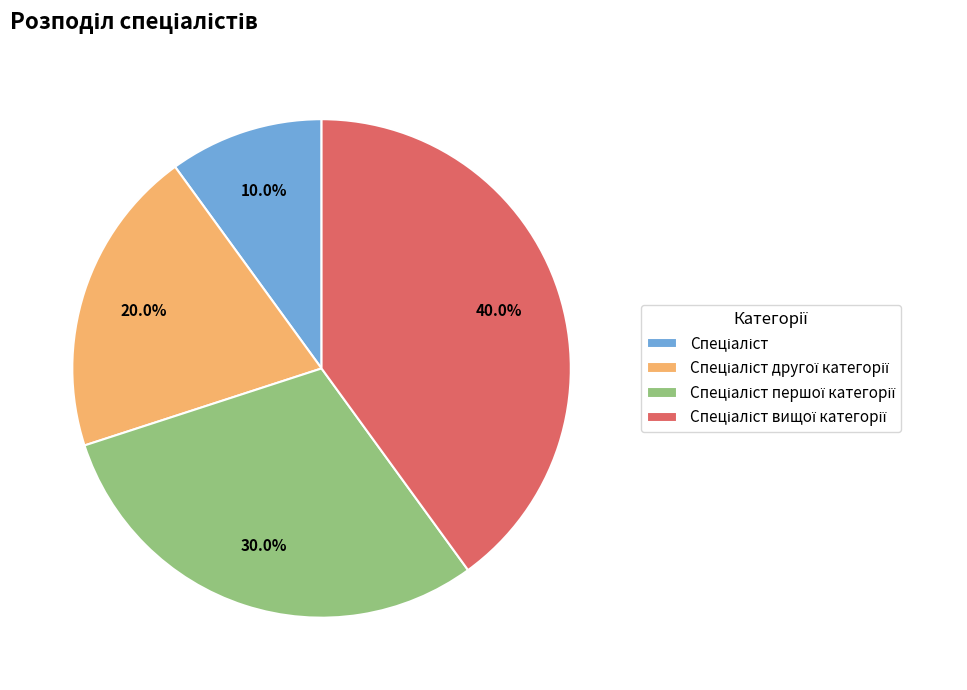

Is there a majority slice in this chart?

No